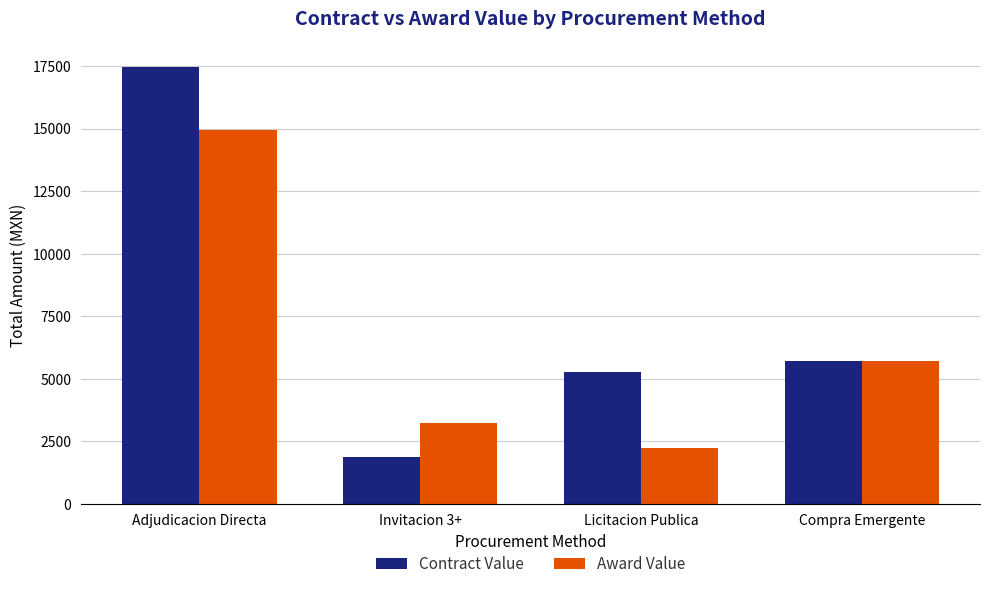

What is the difference between the second highest and second lowest values in the Contract Value series?

424.0